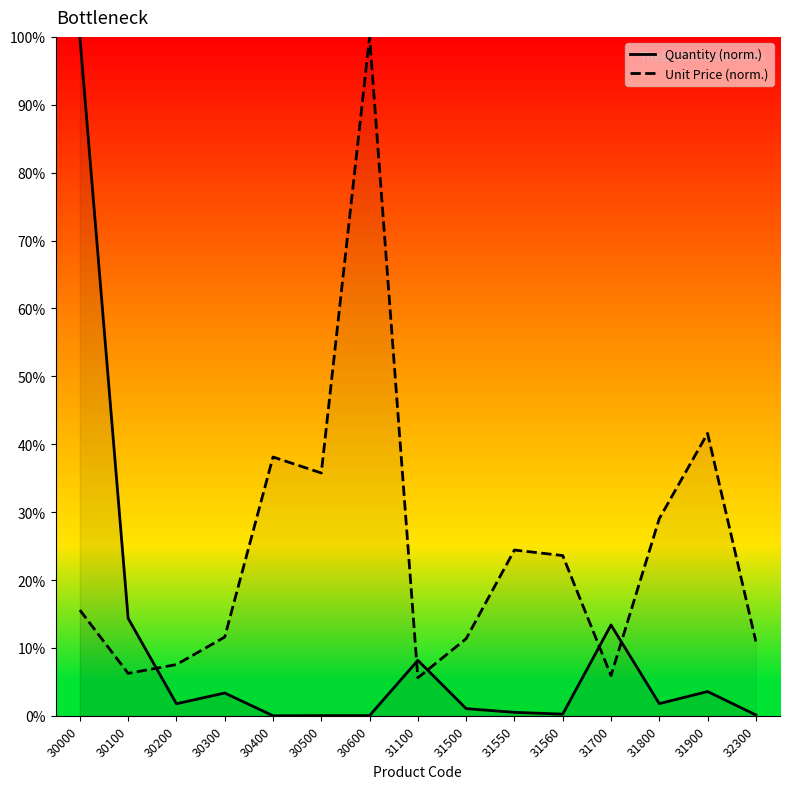

The value of Unit Price at 31900 is 41.6. True or false?

True